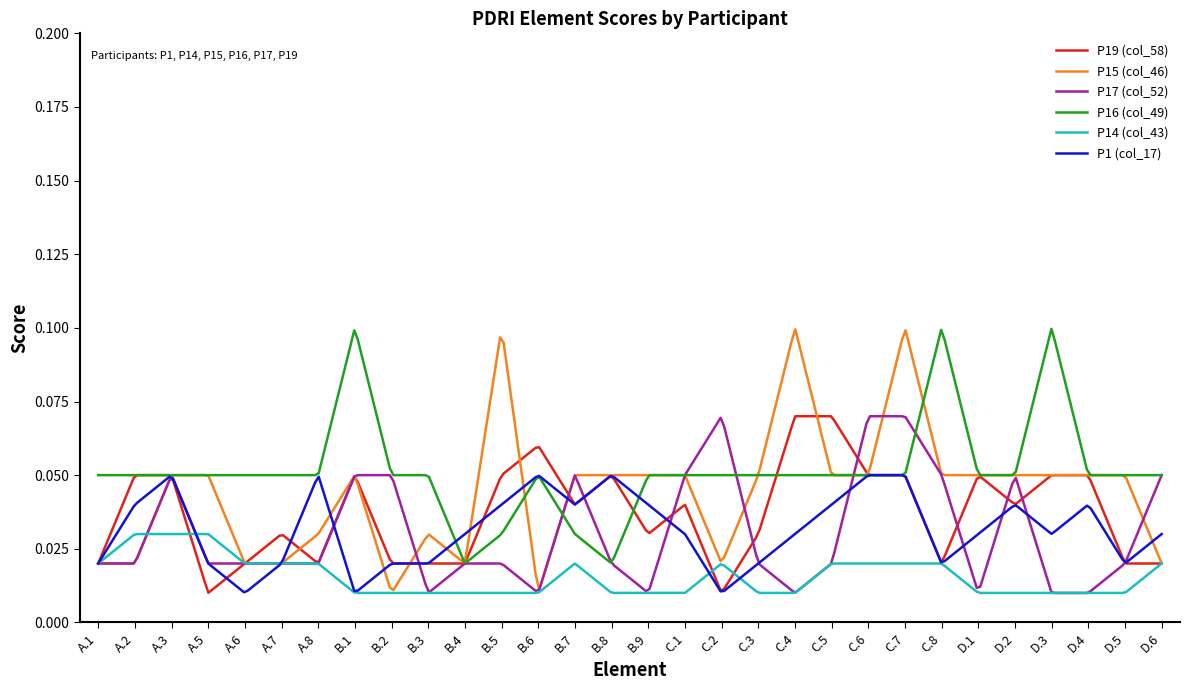

True or false: P16 (col_49) and P14 (col_43) cross at least once.

False